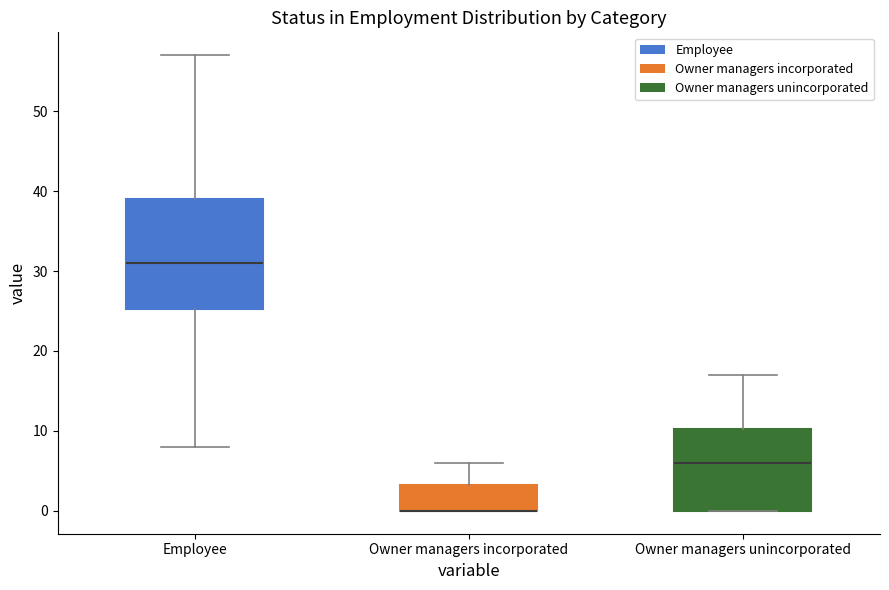

Reading left to right, read every box against the y-axis: the position of its median line, the range the box covers, and the ends of its whiskers. The values are not printed on the chart, so give them approximately, as read against the axis.

Employee: median 31, box 25 to 39, whiskers 8 to 57
Owner managers incorporated: median 0 (drawn on the box's lower edge), box 0 to 3, whiskers 0 to 6
Owner managers unincorporated: median 6, box 0 to 10, whiskers 0 to 17